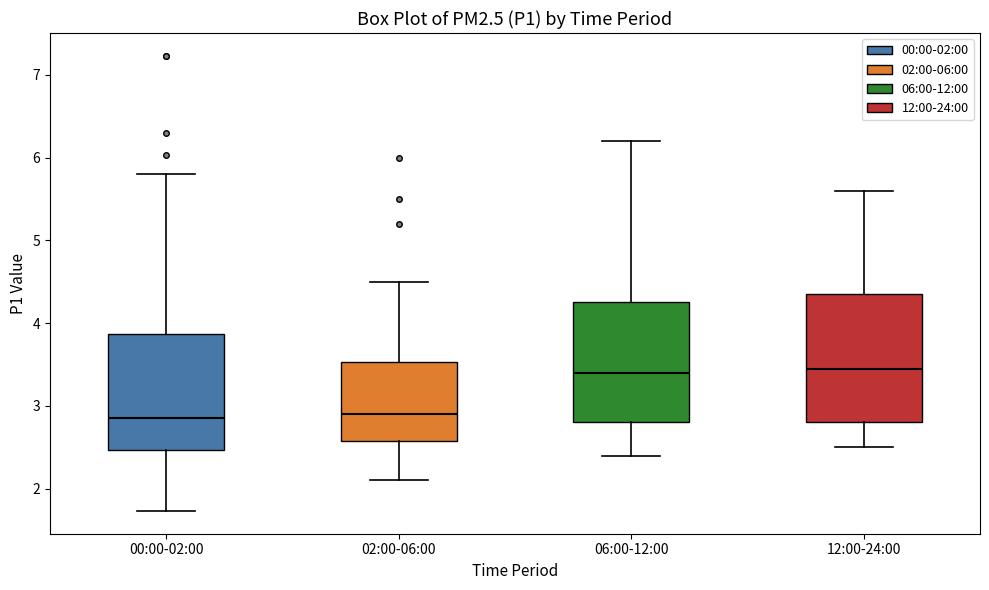

Reading left to right, read every box against the y-axis: the position of its median line, the range the box covers, and the ends of its whiskers. The values are not printed on the chart, so give them approximately, as read against the axis.

00:00-02:00: median 2.9, box 2.5 to 3.9, whiskers 1.7 to 5.8
02:00-06:00: median 2.9, box 2.6 to 3.5, whiskers 2.1 to 4.5
06:00-12:00: median 3.4, box 2.8 to 4.3, whiskers 2.4 to 6.2
12:00-24:00: median 3.5, box 2.8 to 4.4, whiskers 2.5 to 5.6